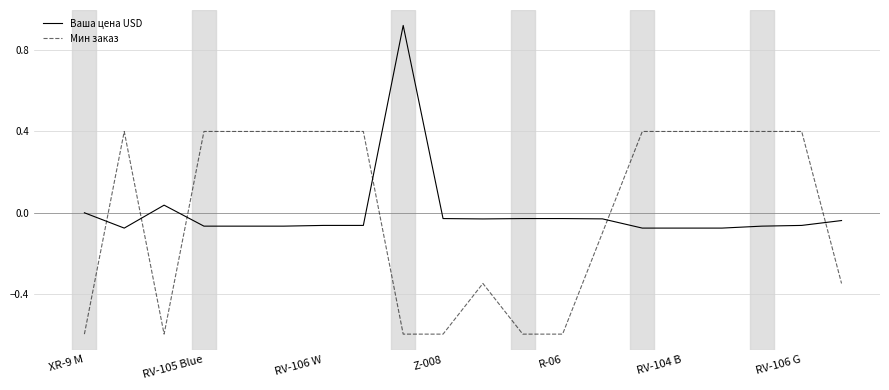

What is the smallest value displayed?

-0.6